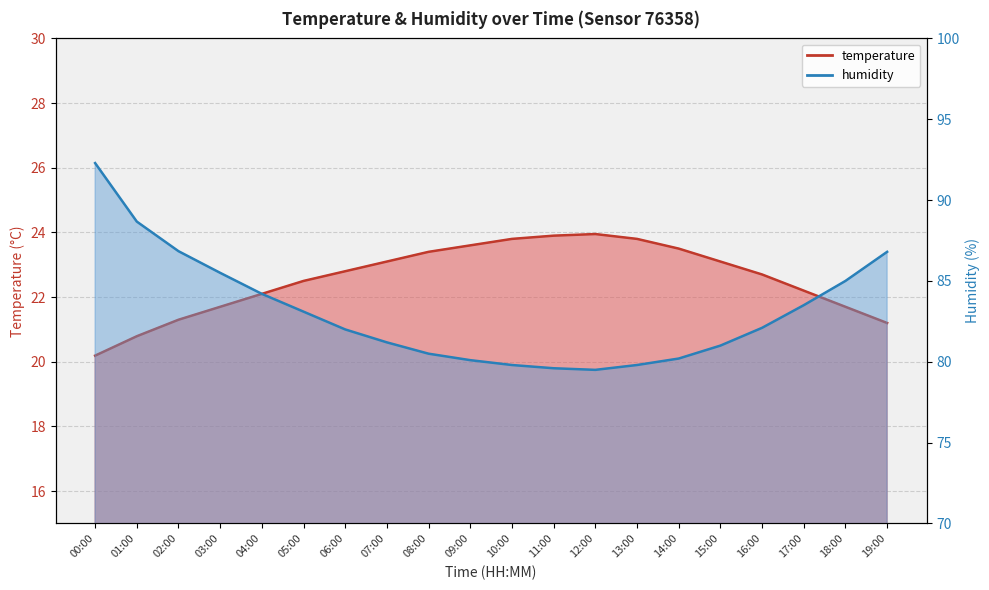

Reading right to left, transcribe all the data shown in this chart.

temperature: 21.2	21.7	22.2	22.7	23.1	23.5	23.8	23.9	23.9	23.8	23.6	23.4	23.1	22.8	22.5	22.1	21.7	21.3	20.8	20.2
humidity: 86.8	85.0	83.5	82.1	81.0	80.2	79.8	79.5	79.6	79.8	80.1	80.5	81.2	82.0	83.1	84.2	85.5	86.8	88.7	92.3